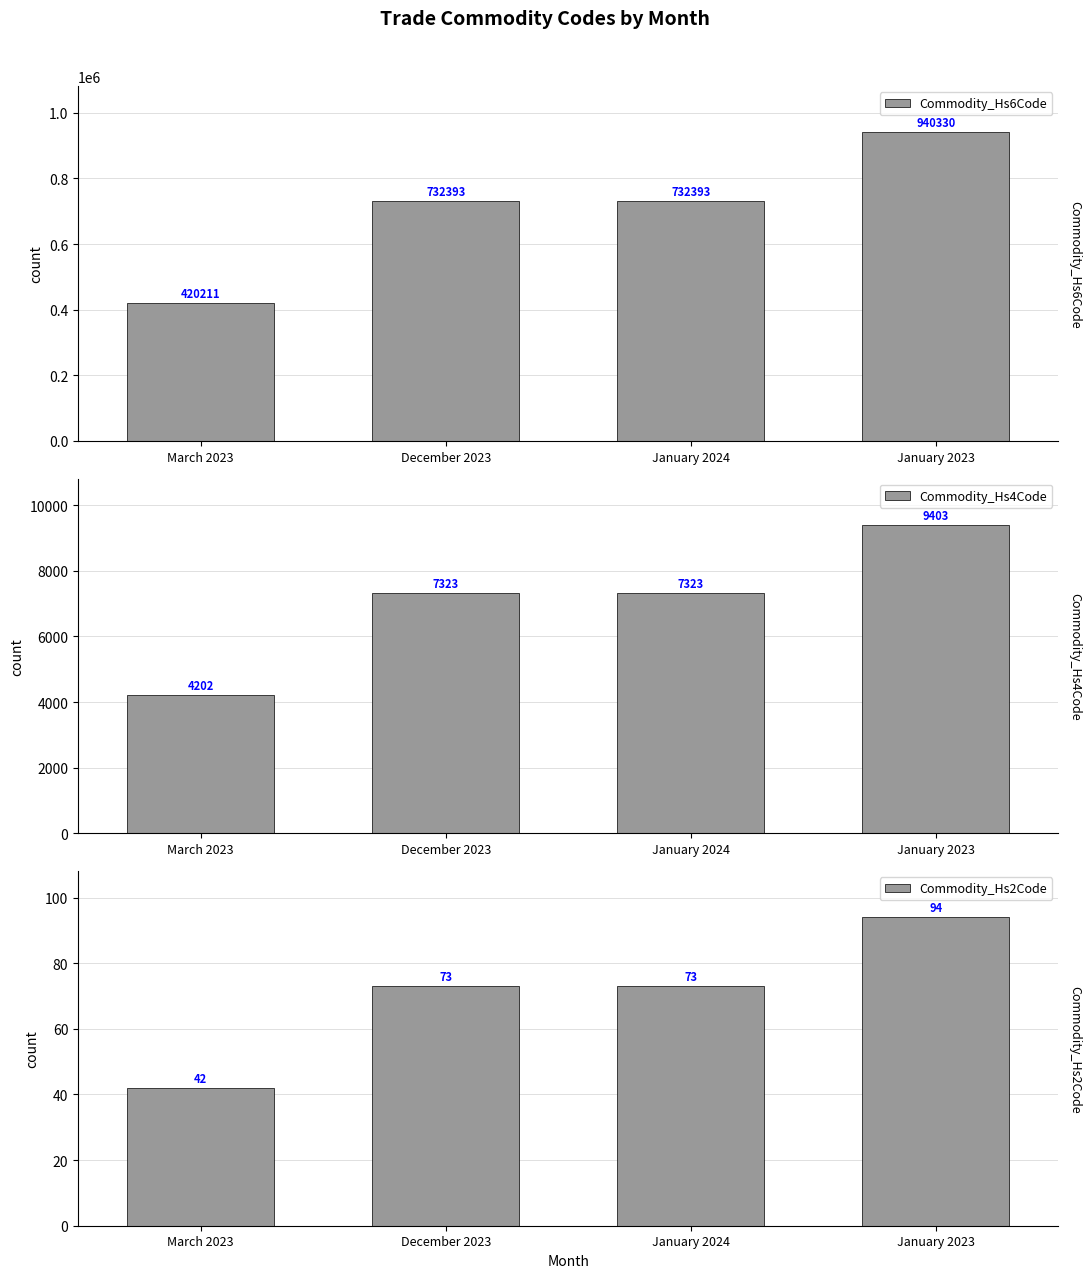

At how many categories does at least one series exceed 660423?

3